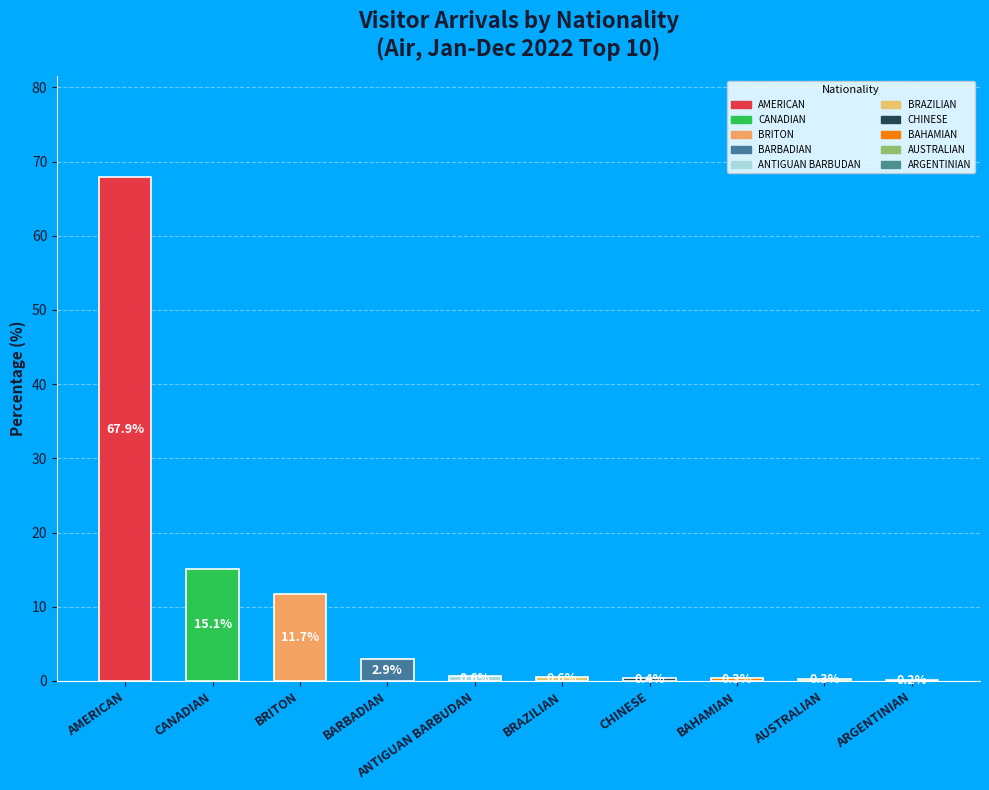

Does CANADIAN represent more than half of the total?

No